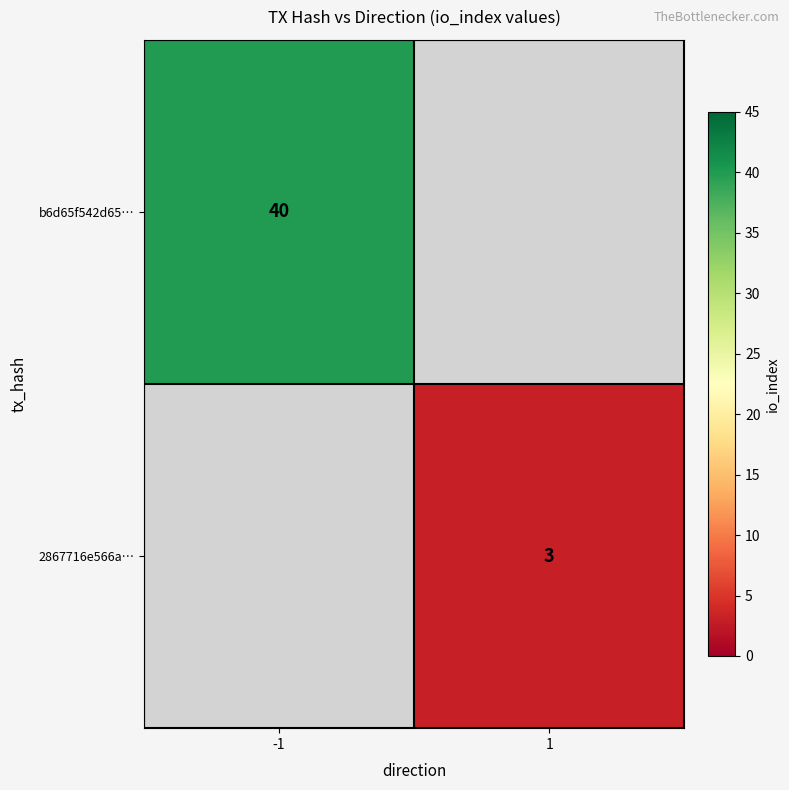

The value of b6d65f542d65… at -1 is 58. True or false?

False